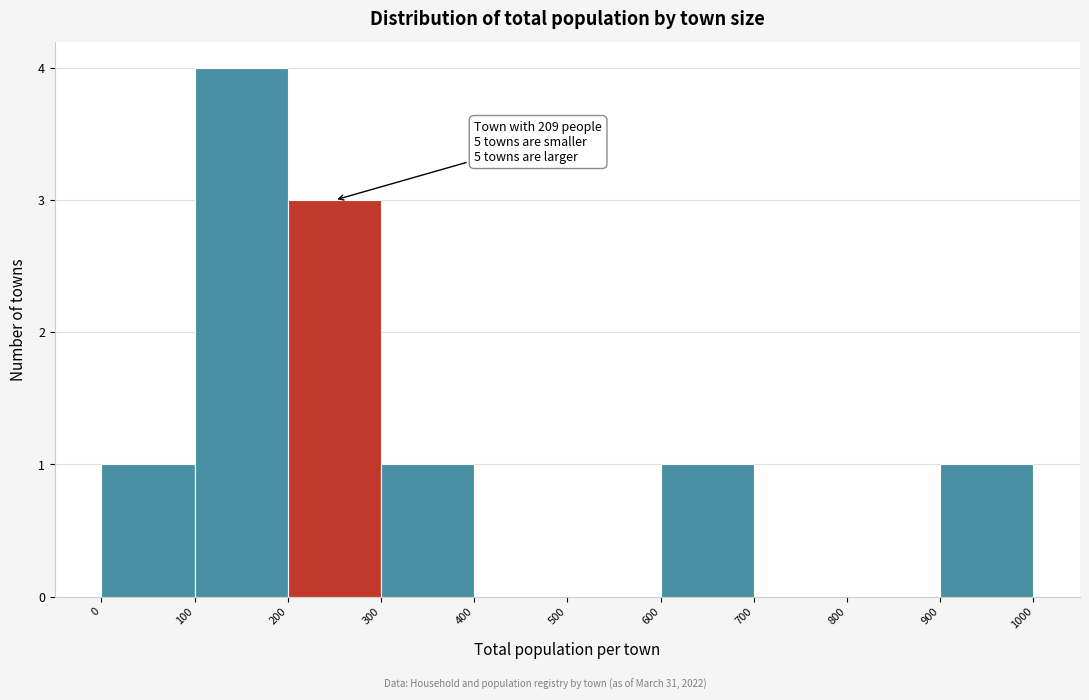

Which range on the x-axis has the tallest bar?

100 to 200